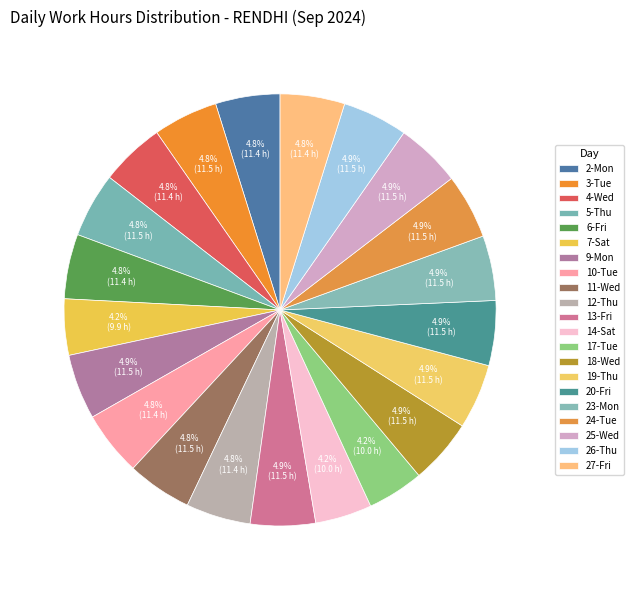

How many segments does this pie chart have?

21